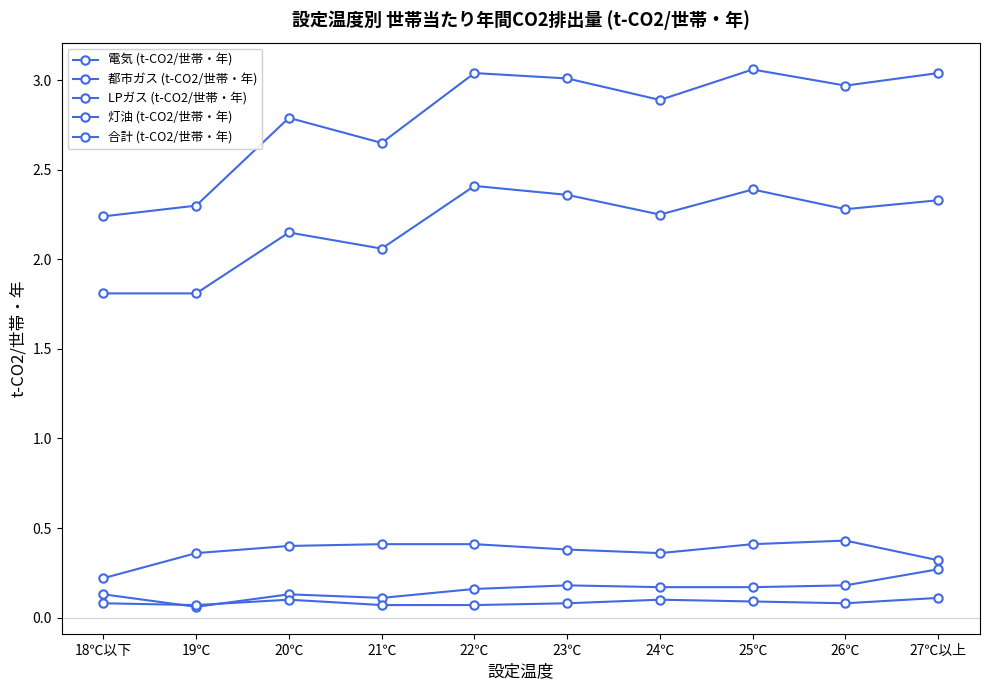

What is the label of the 1st point from the left?

18℃以下